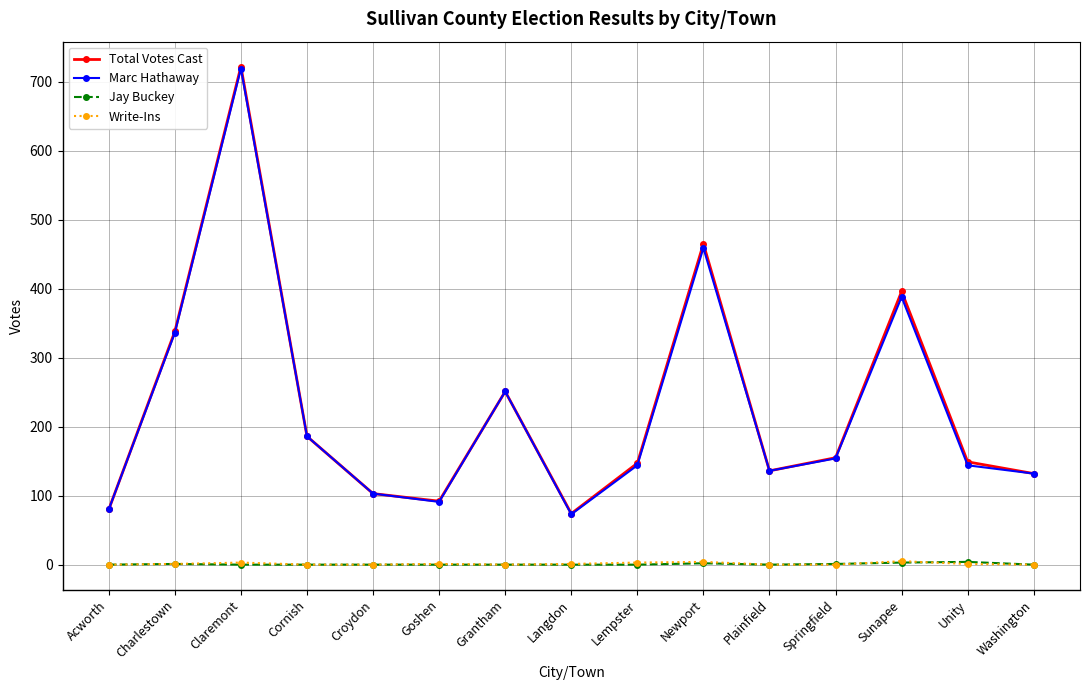

True or false: Marc Hathaway and Jay Buckey intersect in this chart.

False